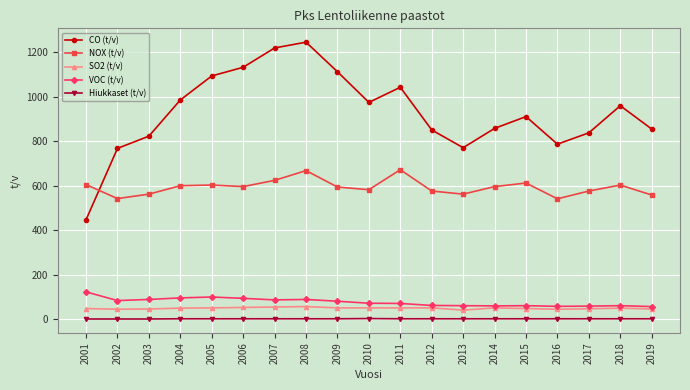

What is the difference between the highest and lowest values at 2004?

985